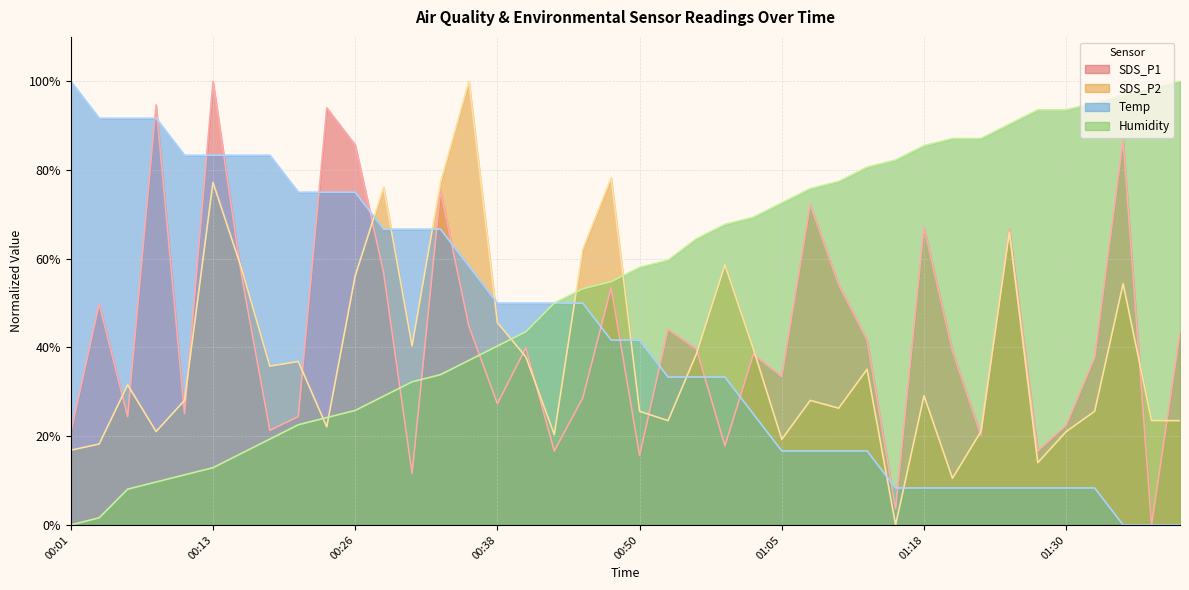

What are all the series names shown in the legend?

SDS_P1, SDS_P2, Temp, Humidity